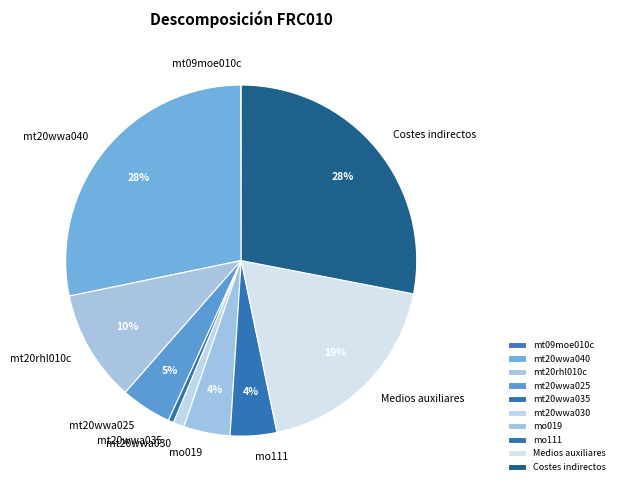

Is it true that Medios auxiliares is 19% of the pie?

True